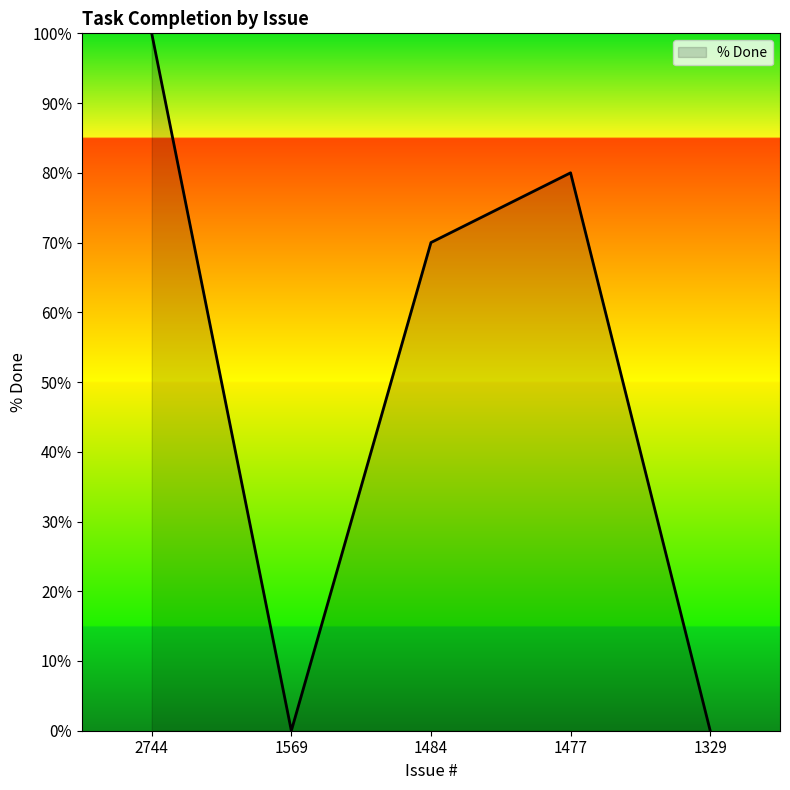

How many values are below 70?

2